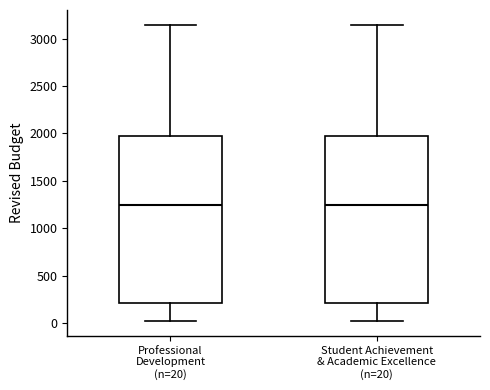

Reading left to right, read every box against the y-axis: the position of its median line, the range the box covers, and the ends of its whiskers. The values are not printed on the chart, so give them approximately, as read against the axis.

Professional Development (n=20): median 1250, box 200 to 1950, whiskers 0 to 3150
Student Achievement & Academic Excellence (n=20): median 1250, box 200 to 1950, whiskers 0 to 3150